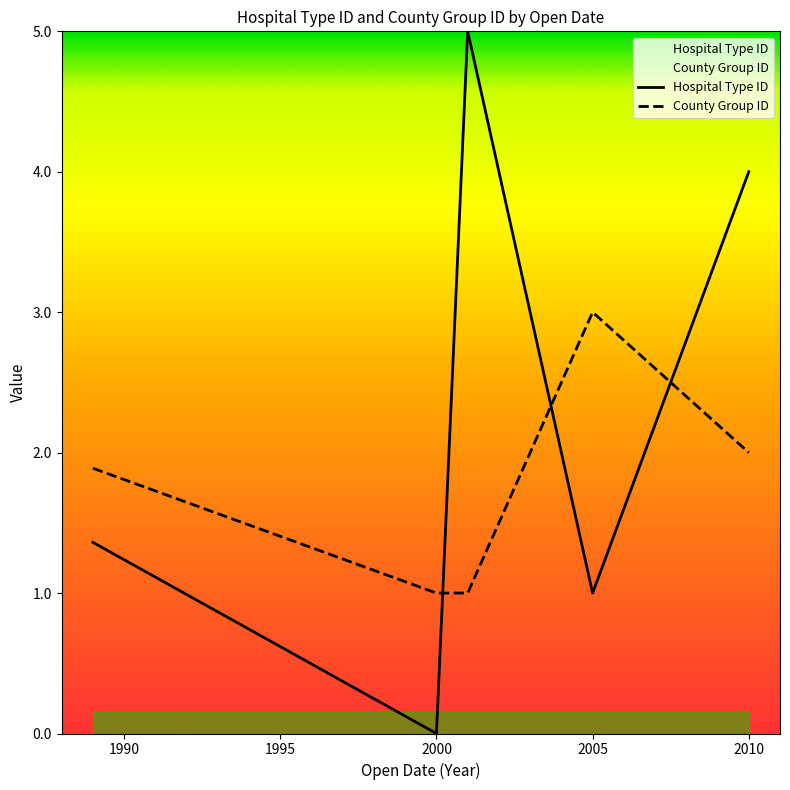

Is this an area chart (filled region under the line)?

No